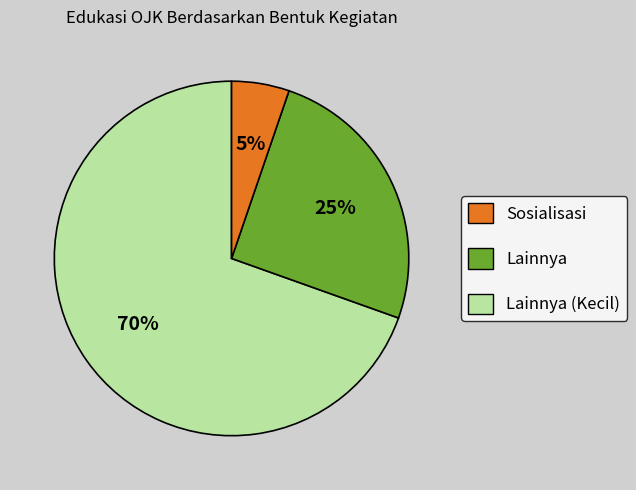

To the nearest percent, what is the average slice percentage?

33%